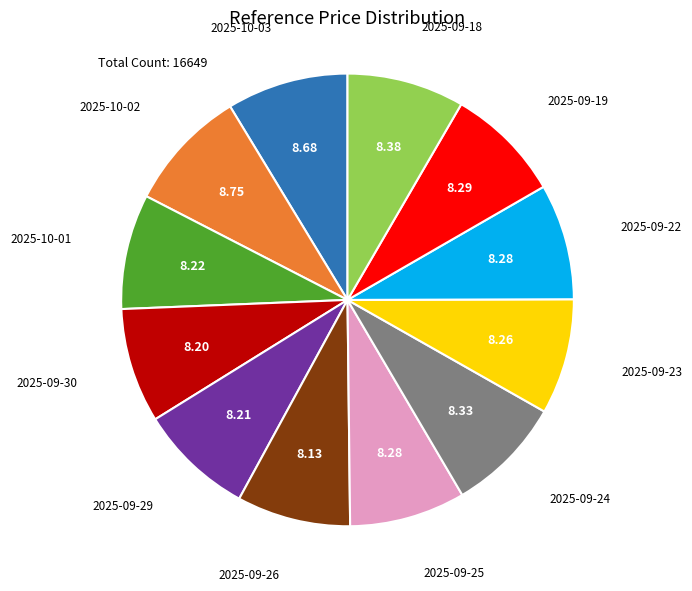

Is there any slice that represents more than half of the pie?

No